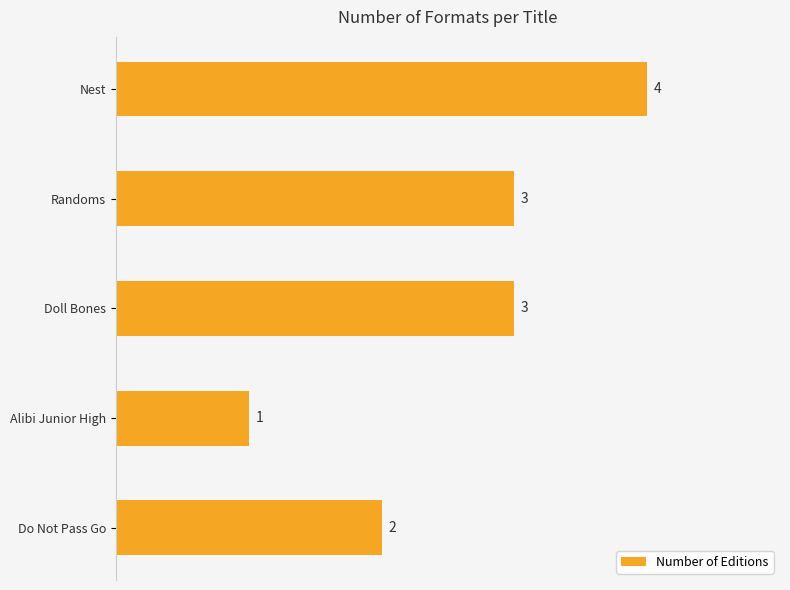

How many values are between 2 and 3?

3